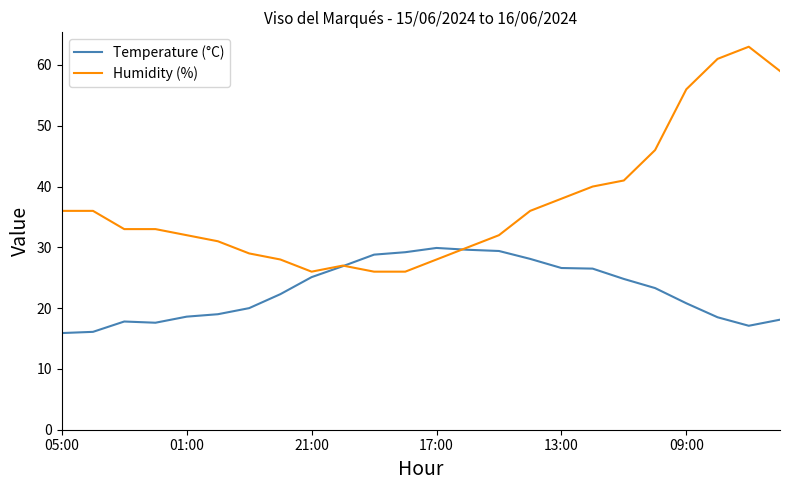

What is the minimum value shown in the chart?

15.9